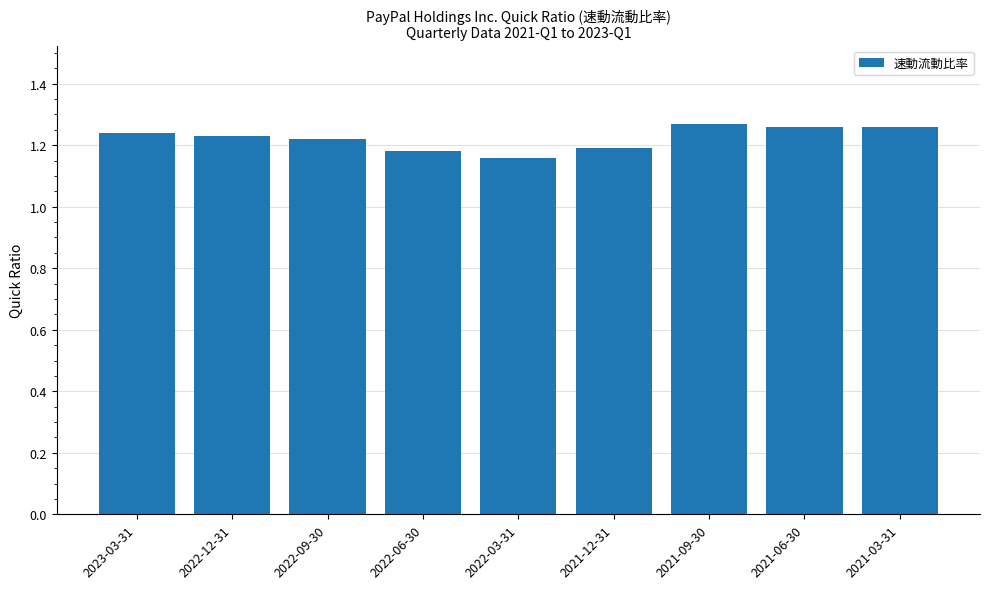

What position from the left is 2022-12-31?

2